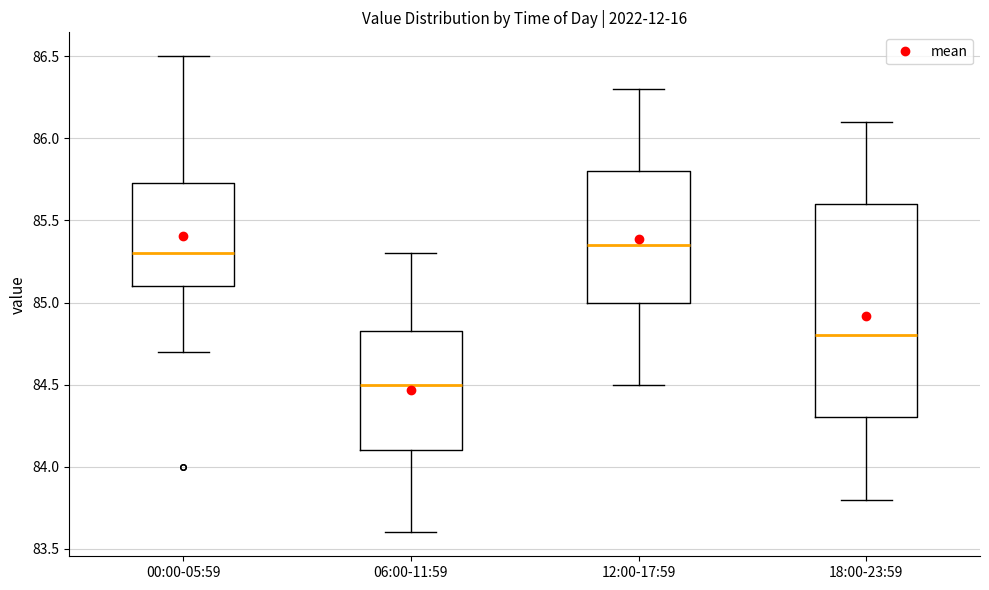

Reading left to right, transcribe this box plot: for each box, give where its median line is, the range the box spans, and where its two whiskers end, as read against the y-axis. The values are not printed on the chart, so give them approximately, as read against the axis.

00:00-05:59: median 85.30, box 85.10 to 85.75, whiskers 84.70 to 86.50
06:00-11:59: median 84.50, box 84.10 to 84.85, whiskers 83.60 to 85.30
12:00-17:59: median 85.35, box 85.00 to 85.80, whiskers 84.50 to 86.30
18:00-23:59: median 84.80, box 84.30 to 85.60, whiskers 83.80 to 86.10